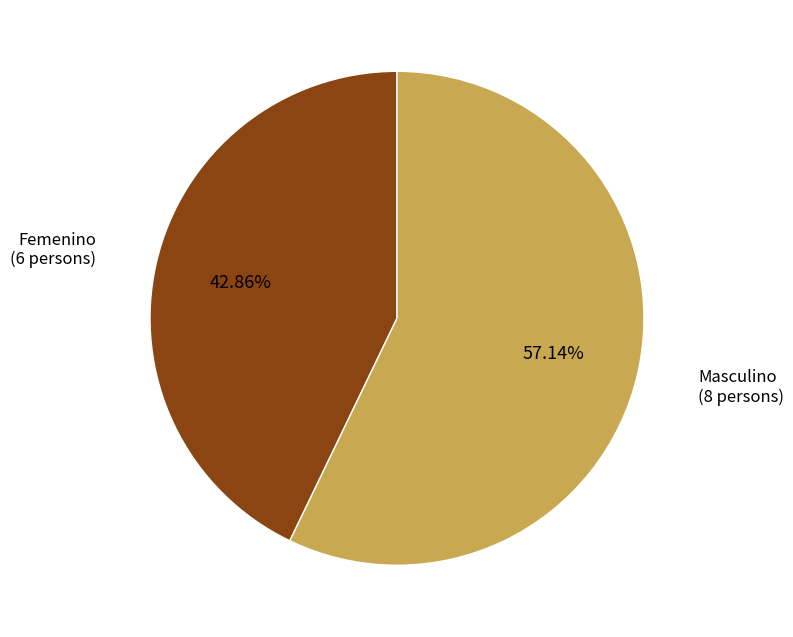

Does any single category account for the majority?

Yes